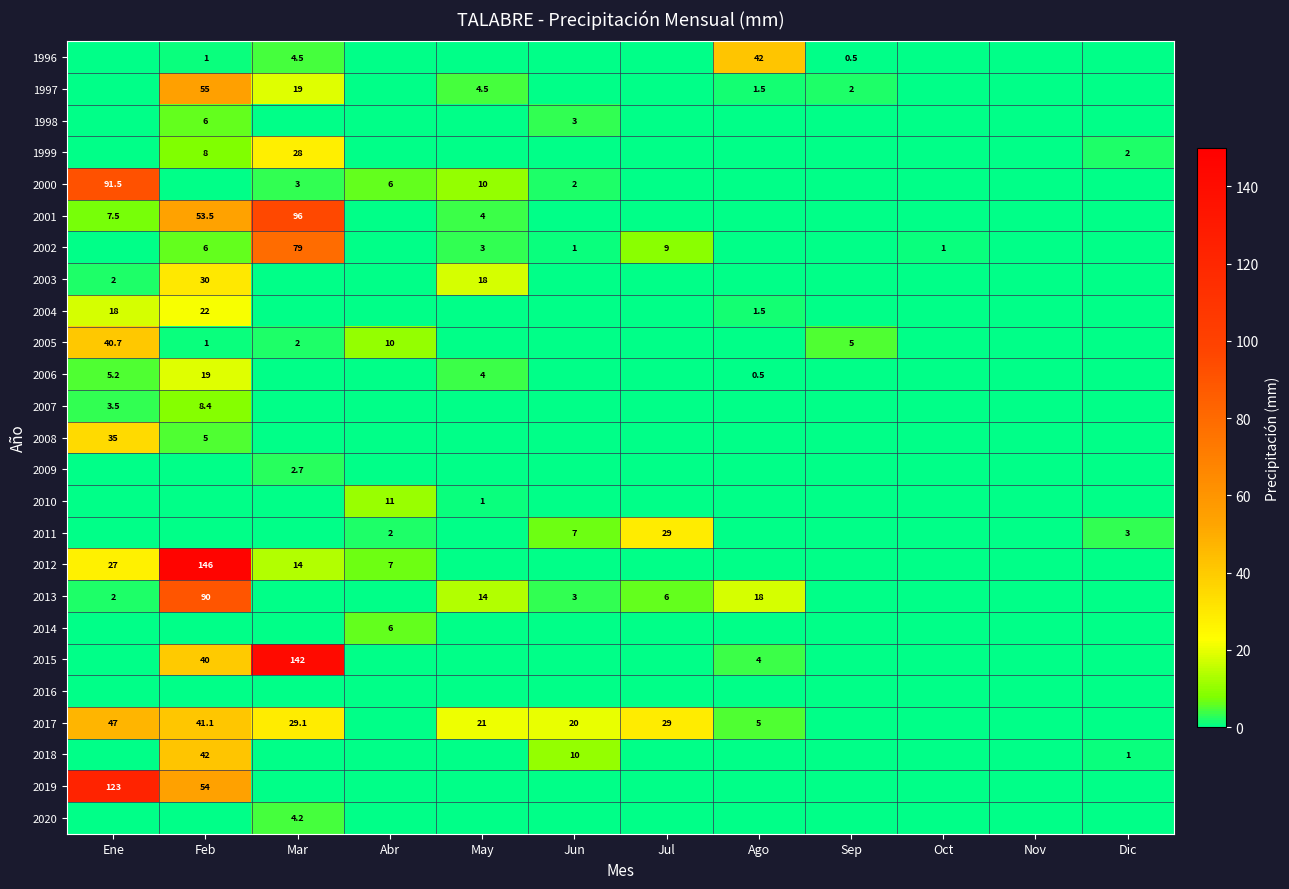

Is the value of 2000 at Ene greater than the value of 2017 at Jul?

Yes